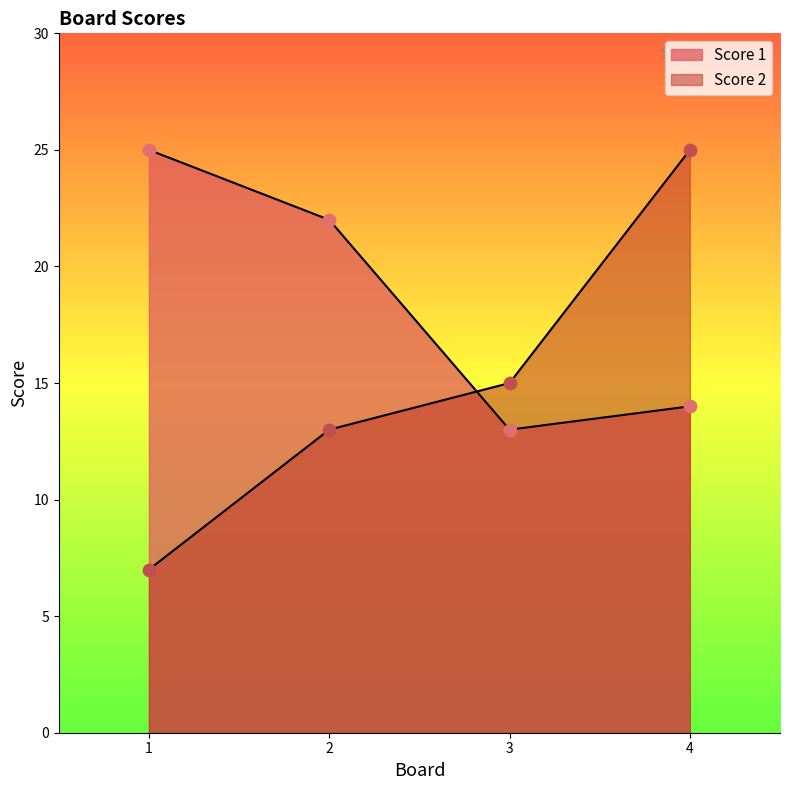

Which series has the largest total across all categories?

Score 1